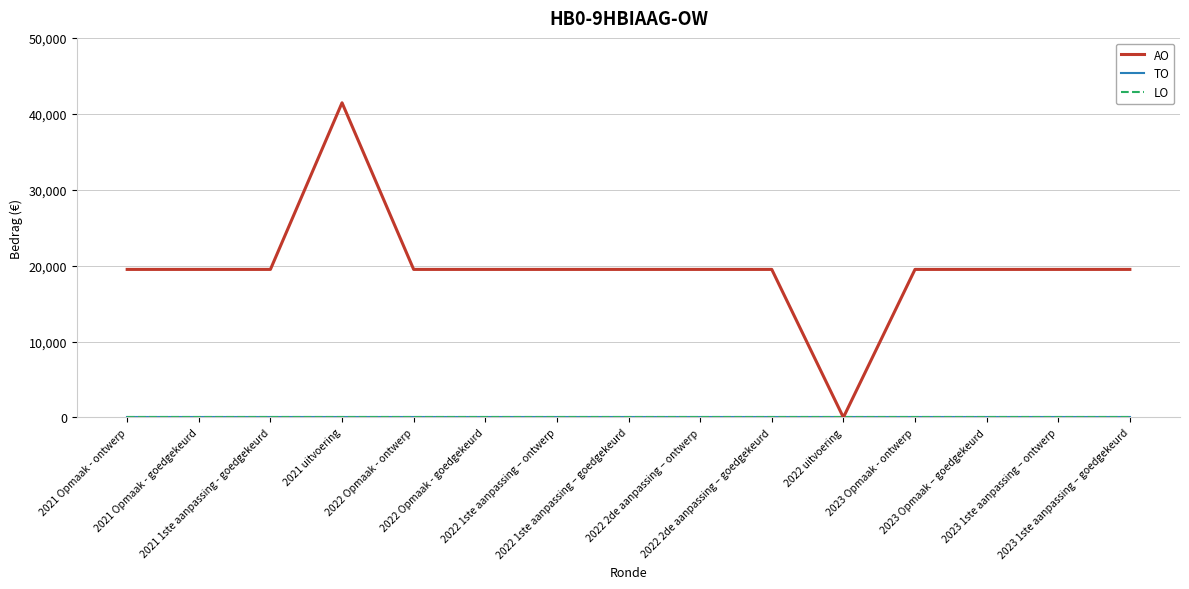

Does the chart have visible grid lines?

Yes